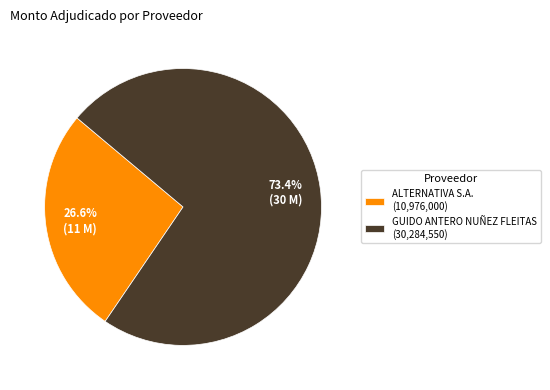

Between ALTERNATIVA S.A. and GUIDO ANTERO NUÑEZ FLEITAS, which is larger?

GUIDO ANTERO NUÑEZ FLEITAS